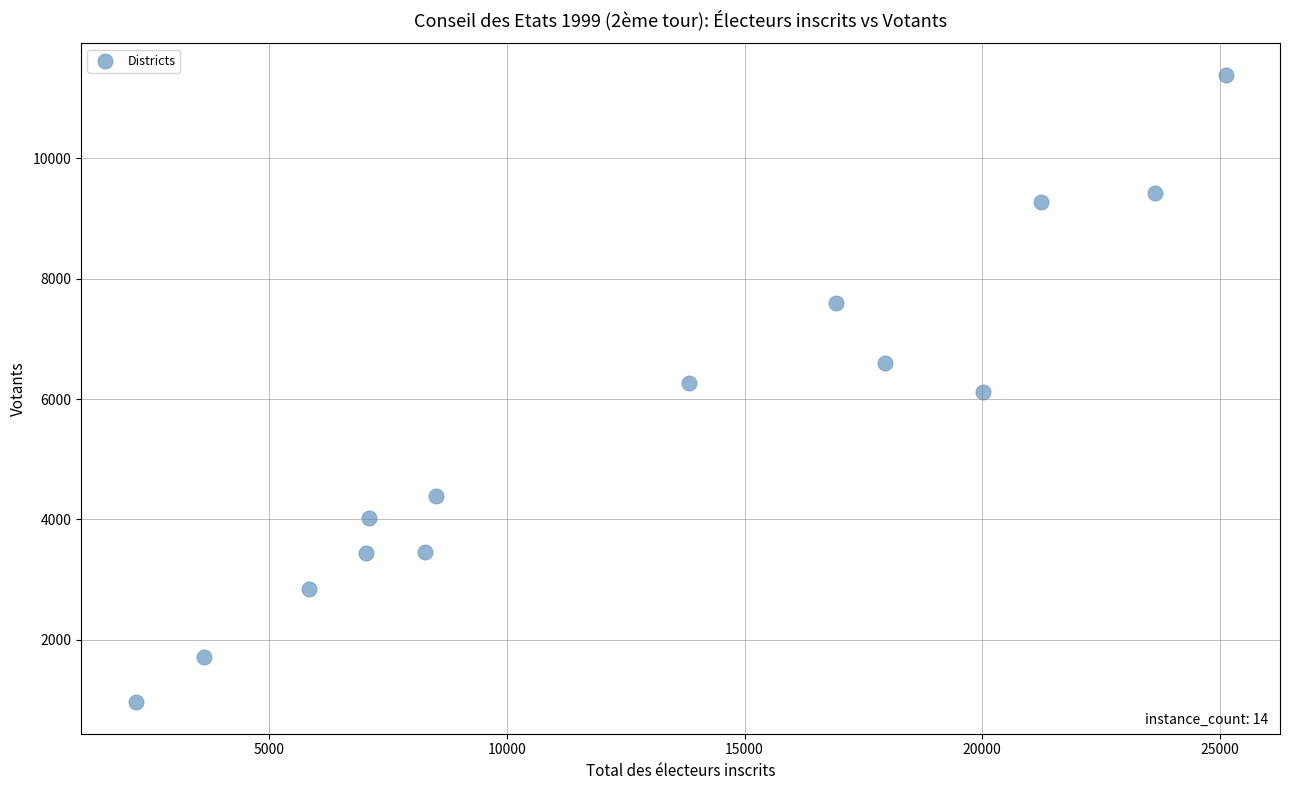

What is the range of Y values (max minus min)?

10421